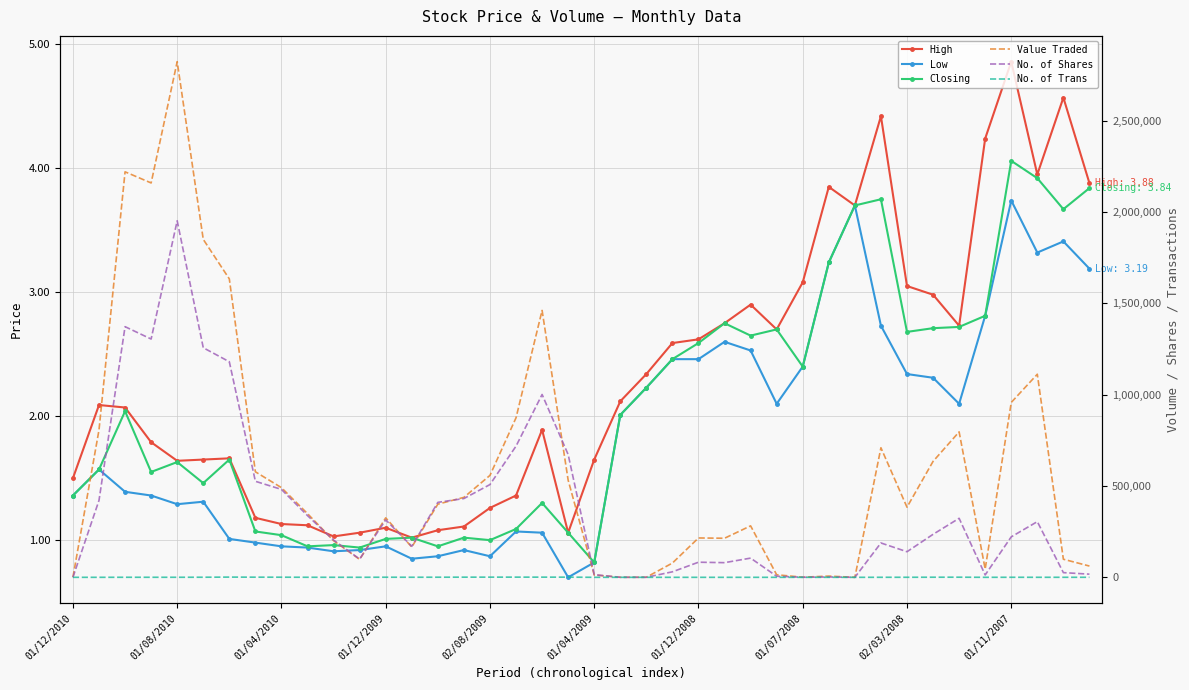

True or false: Value Traded has a value of 9947.4 at 35.

False